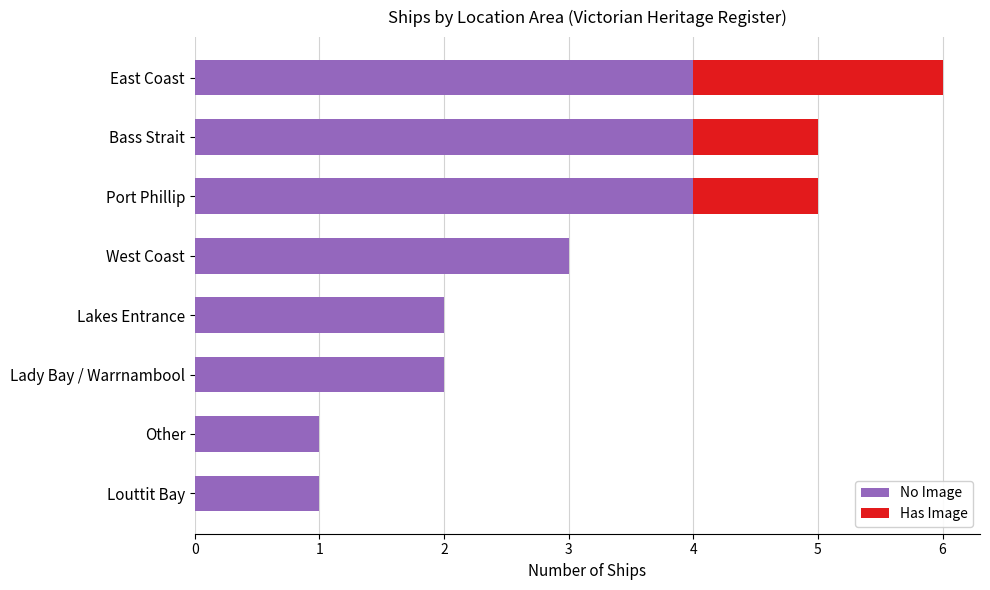

The No Image series shows 4 at East Coast. True or false?

True